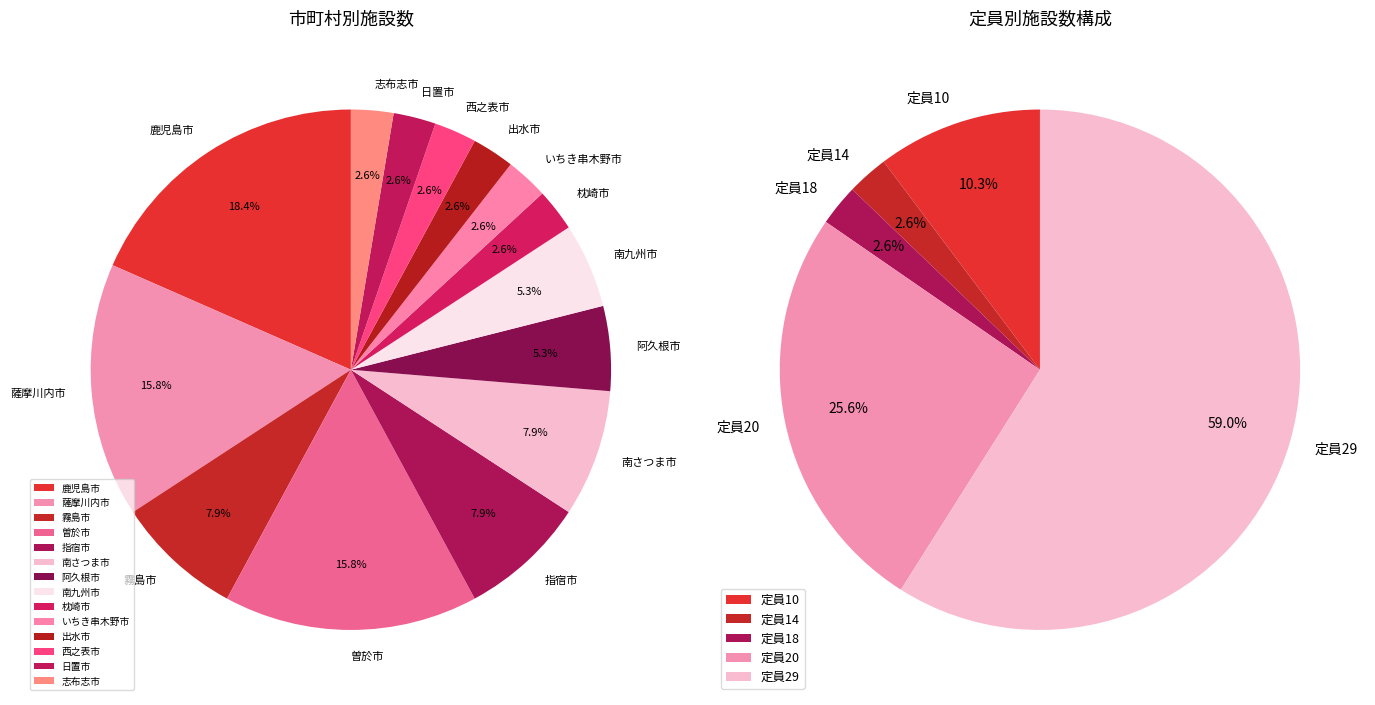

Between 南九州市 and 鹿児島市, which is larger?

鹿児島市